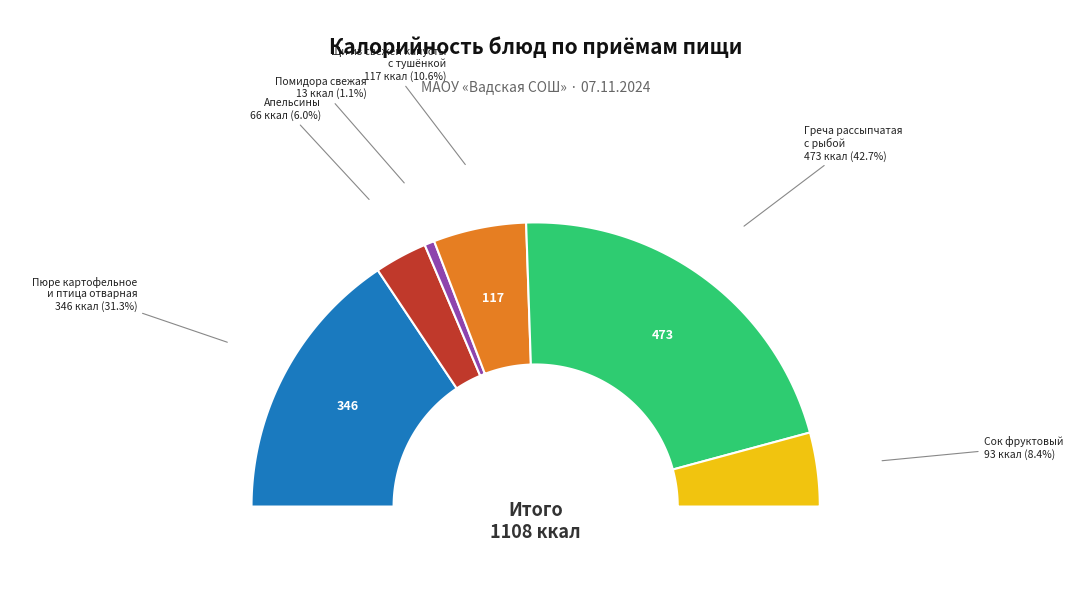

How many segments does this pie chart have?

6